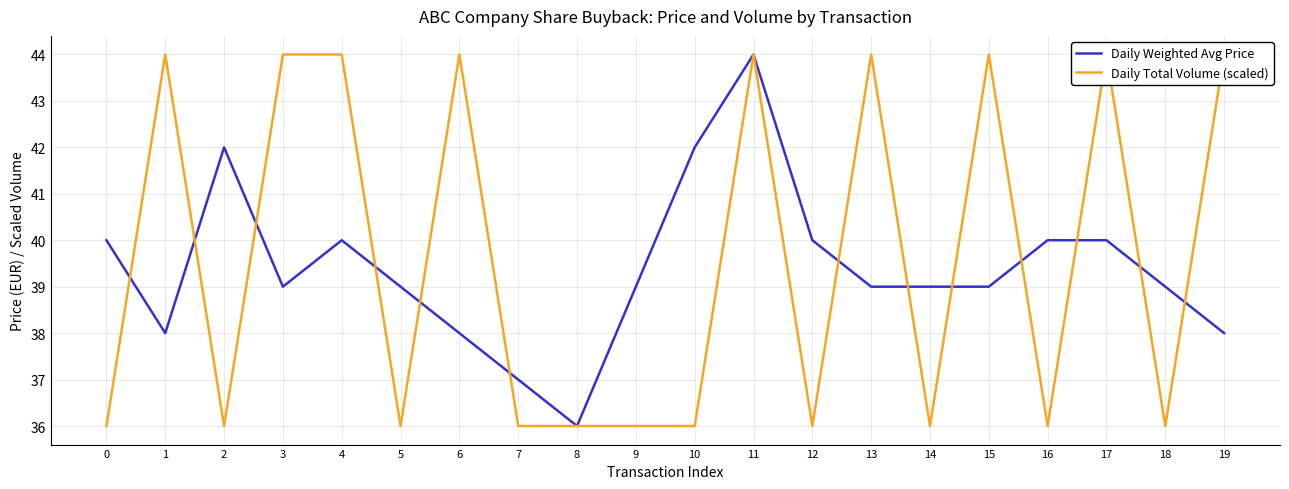

What is the sum of the Daily Total Volume (scaled) values at 15 and 5?

80